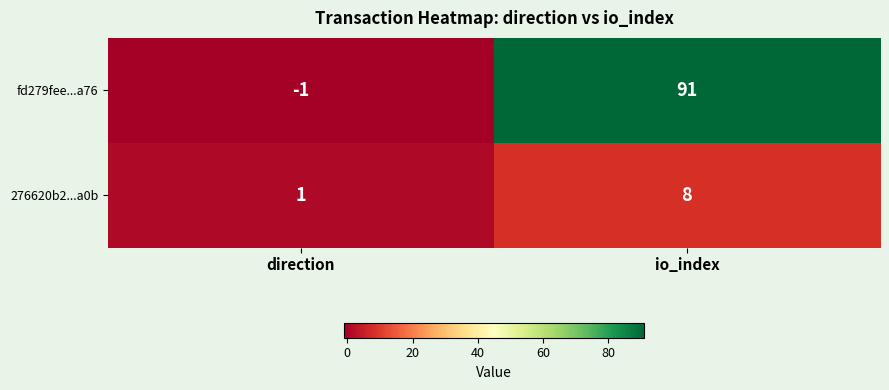

At which label is fd279fee...a76 closest to 45?

direction